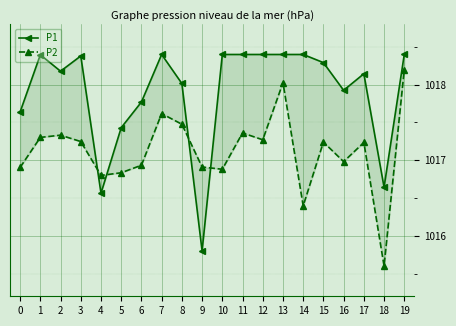

Which series has the widest spread of values?

P1